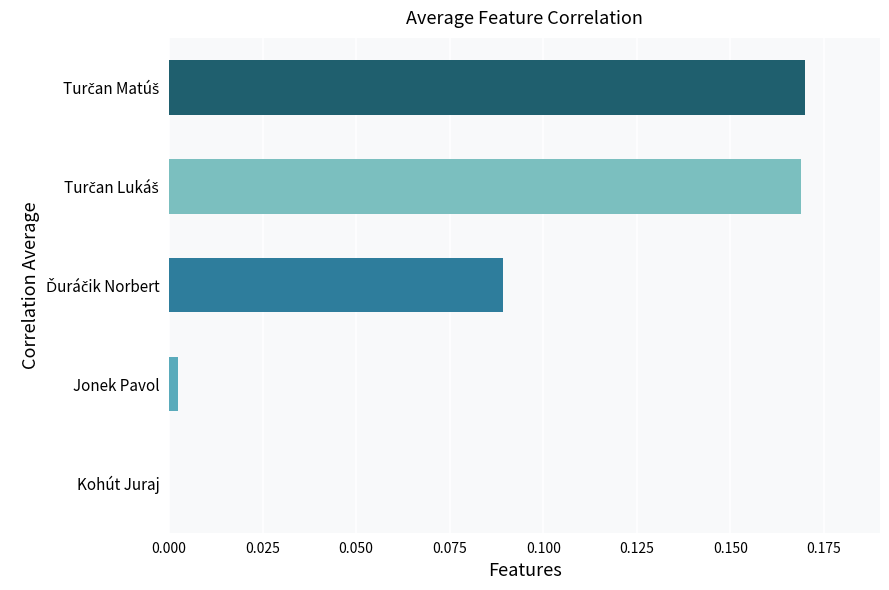

How many values are above zero?

4